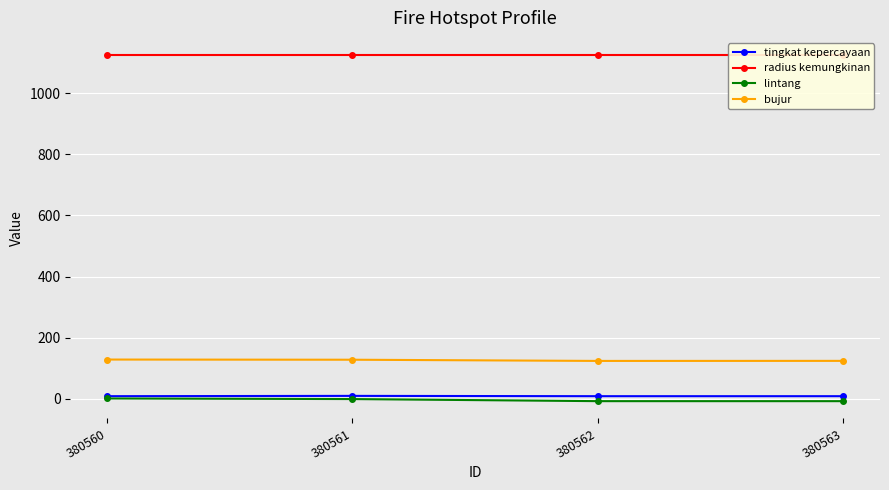

Count the number of categories in the chart.

4